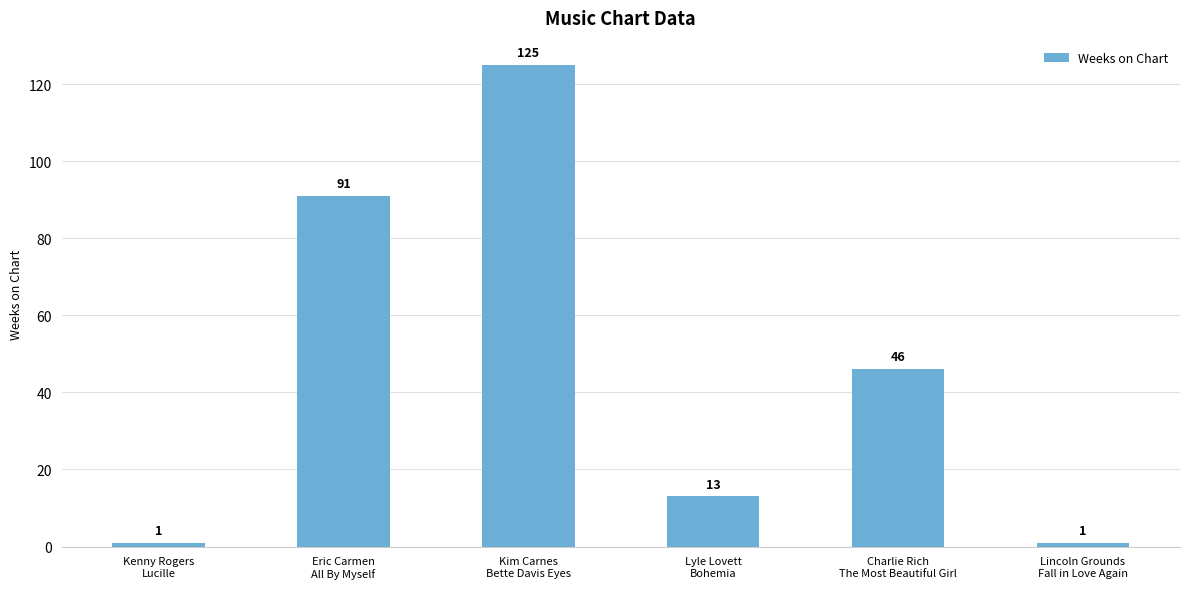

How many bars are there in total?

6